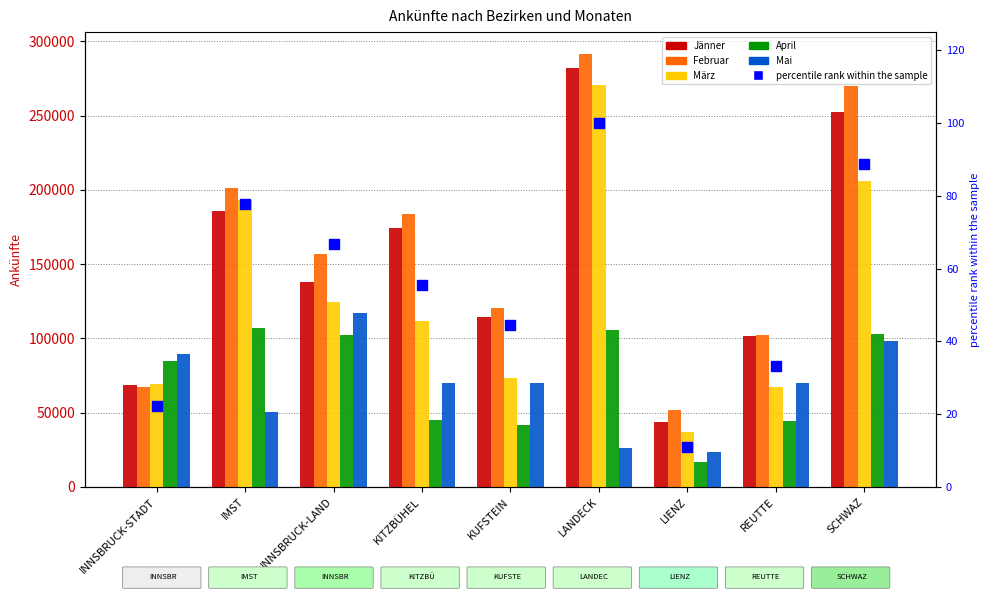

Which series contains the lowest Y value?

percentile rank within the sample